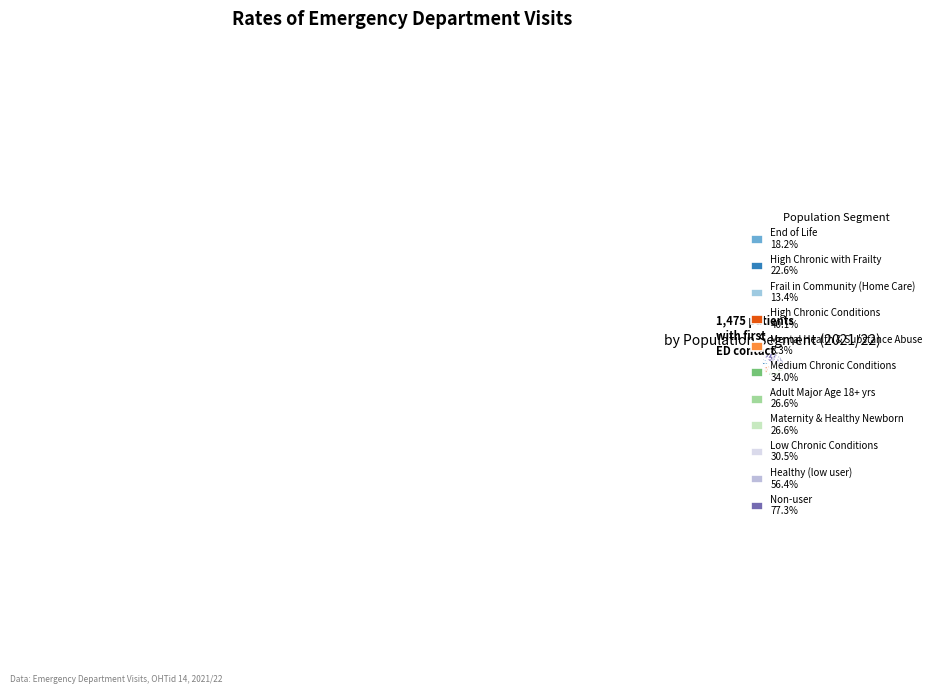

Is there a majority slice in this chart?

No